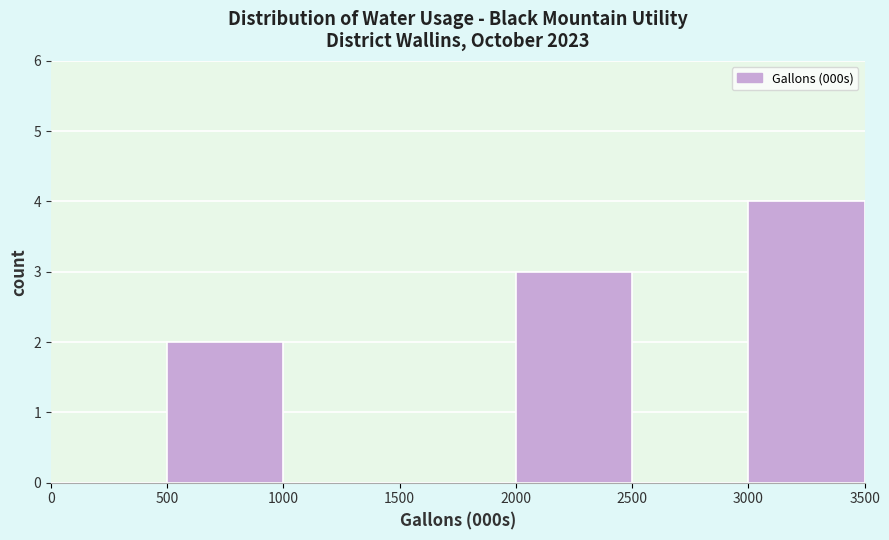

Reading left to right, list every bar in this chart as the range it spans on the x-axis followed by its height. The values are not printed on the chart, so give them approximately, as read against the axis.

0 to 500: 0
500 to 1000: 2
1000 to 1500: 0
1500 to 2000: 0
2000 to 2500: 3
2500 to 3000: 0
3000 to 3500: 4